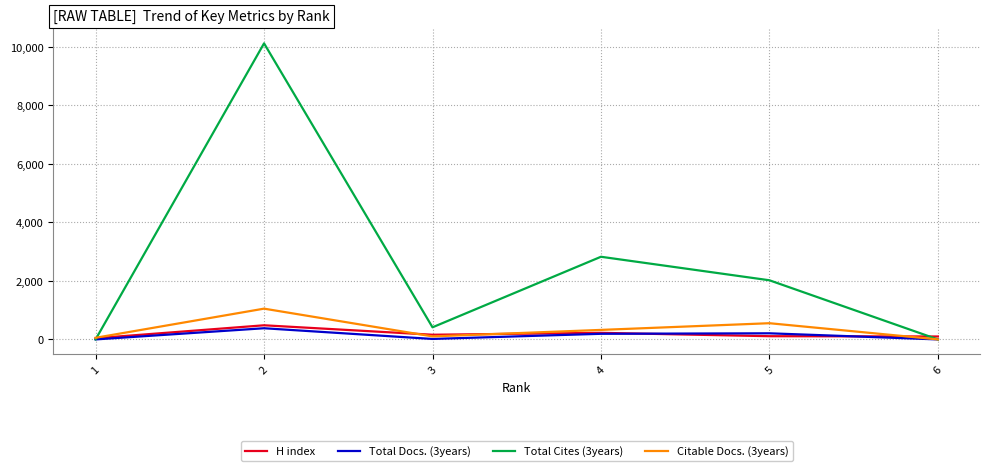

How many values in the Total Cites (3years) series are below 2022?

3